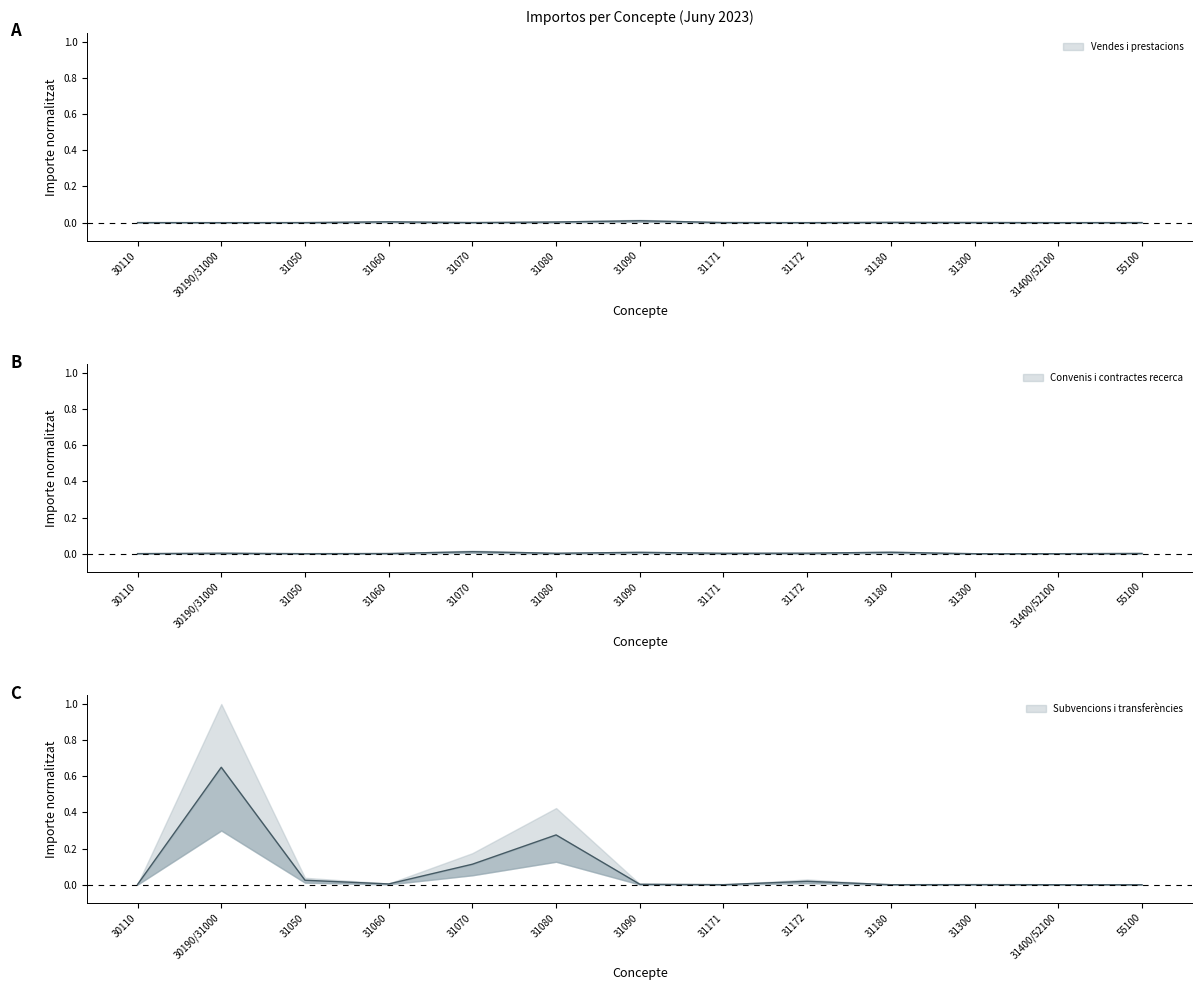

Is this an area chart (filled region under the line)?

No